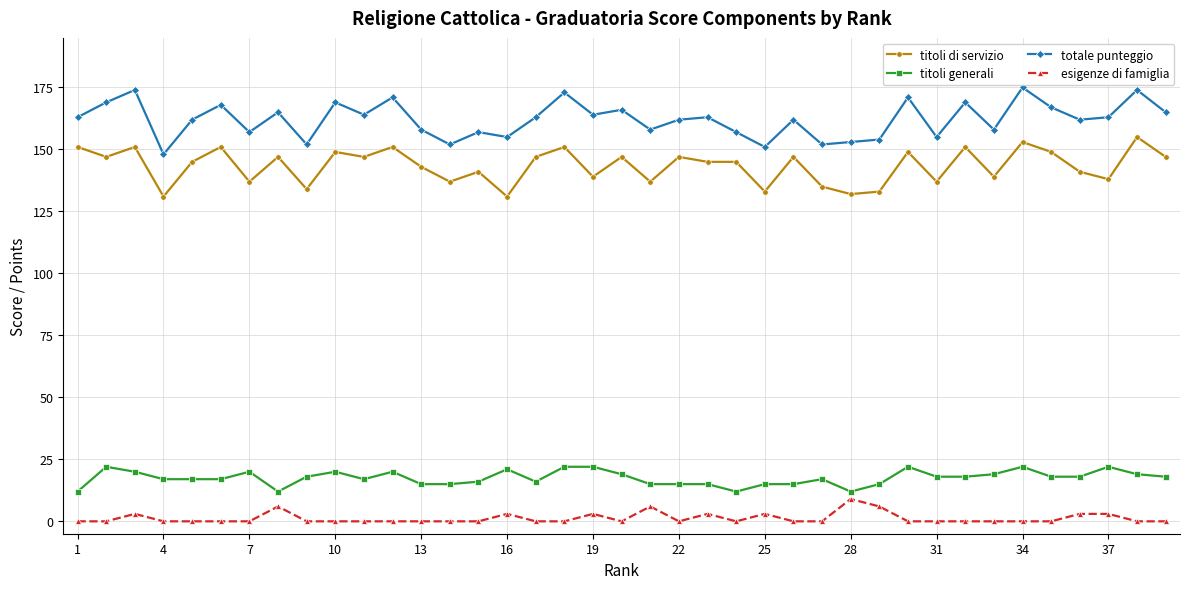

Reading left to right, transcribe all the data shown in this chart.

titoli di servizio: 151	147	151	131	145	151	137	147	134	149	147	151	143	137	141	131	147	151	139	147	137	147	145	145	133	147	135	132	133	149	137	151	139	153	149	141	138	155	147
titoli generali: 12	22	20	17	17	17	20	12	18	20	17	20	15	15	16	21	16	22	22	19	15	15	15	12	15	15	17	12	15	22	18	18	19	22	18	18	22	19	18
totale punteggio: 163	169	174	148	162	168	157	165	152	169	164	171	158	152	157	155	163	173	164	166	158	162	163	157	151	162	152	153	154	171	155	169	158	175	167	162	163	174	165
esigenze di famiglia: 0	0	3	0	0	0	0	6	0	0	0	0	0	0	0	3	0	0	3	0	6	0	3	0	3	0	0	9	6	0	0	0	0	0	0	3	3	0	0